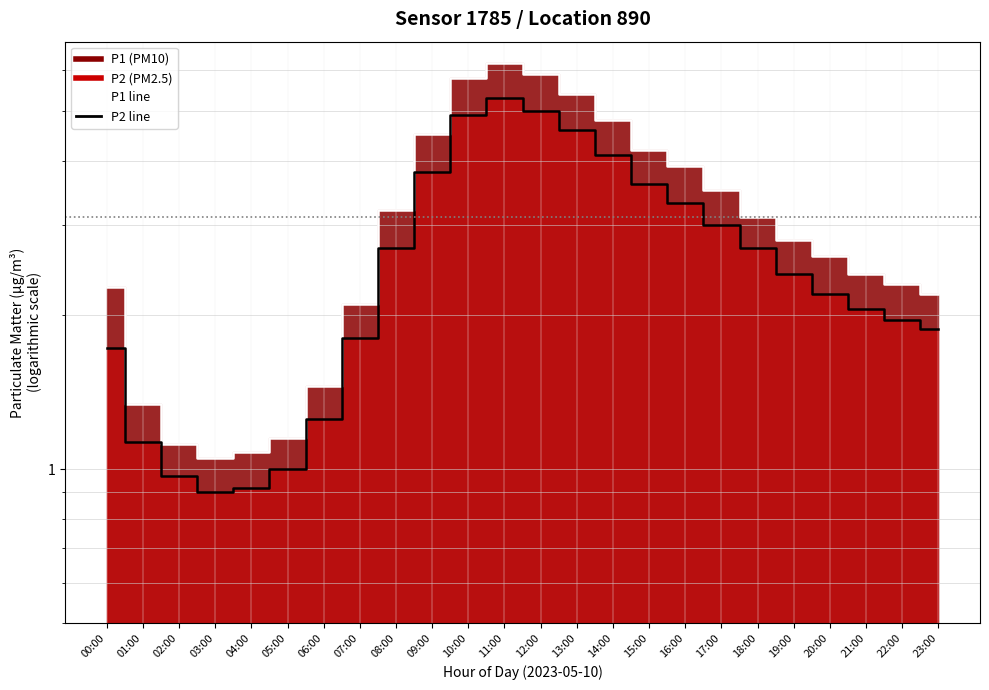

How many values in the P2 series are below 2?

10